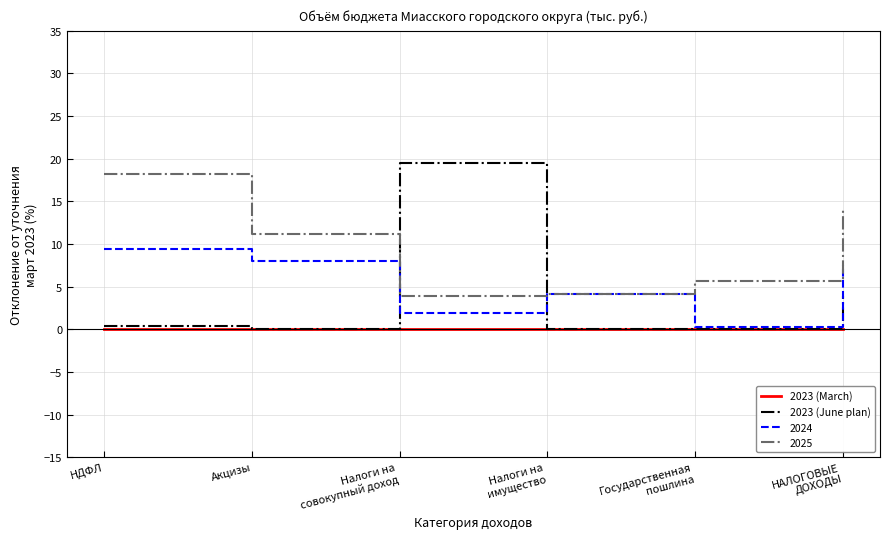

What is the total value across all series at НДФЛ?

28.0